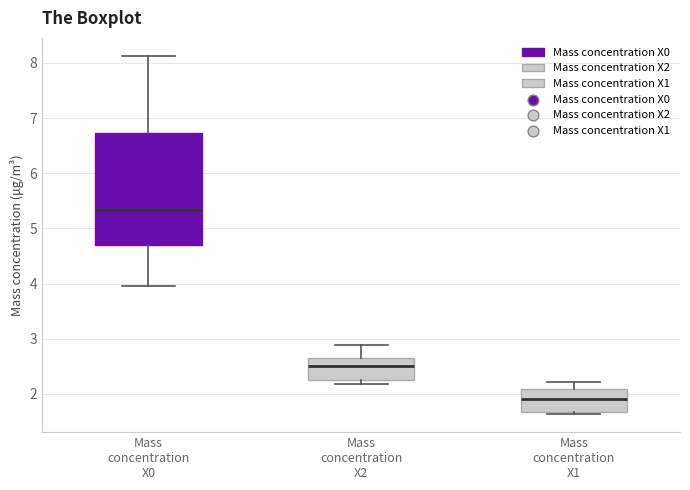

Comparing the boxes themselves (not the whiskers), which one is the tallest?

Mass concentration X0